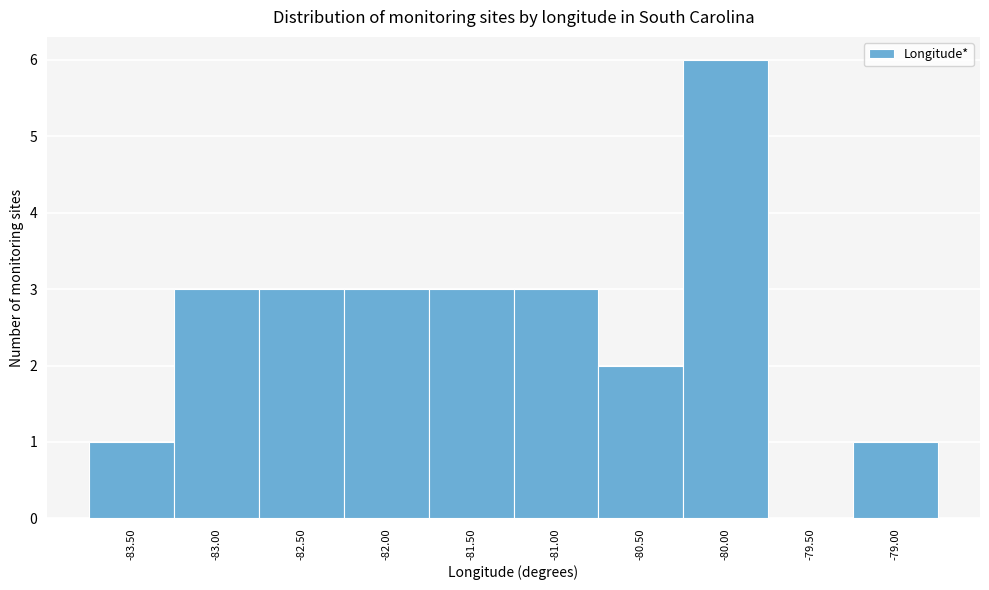

Reading right to left, extract all data points from this chart.

-79.00=1	-79.50=0	-80.00=6	-80.50=2	-81.00=3	-81.50=3	-82.00=3	-82.50=3	-83.00=3	-83.50=1